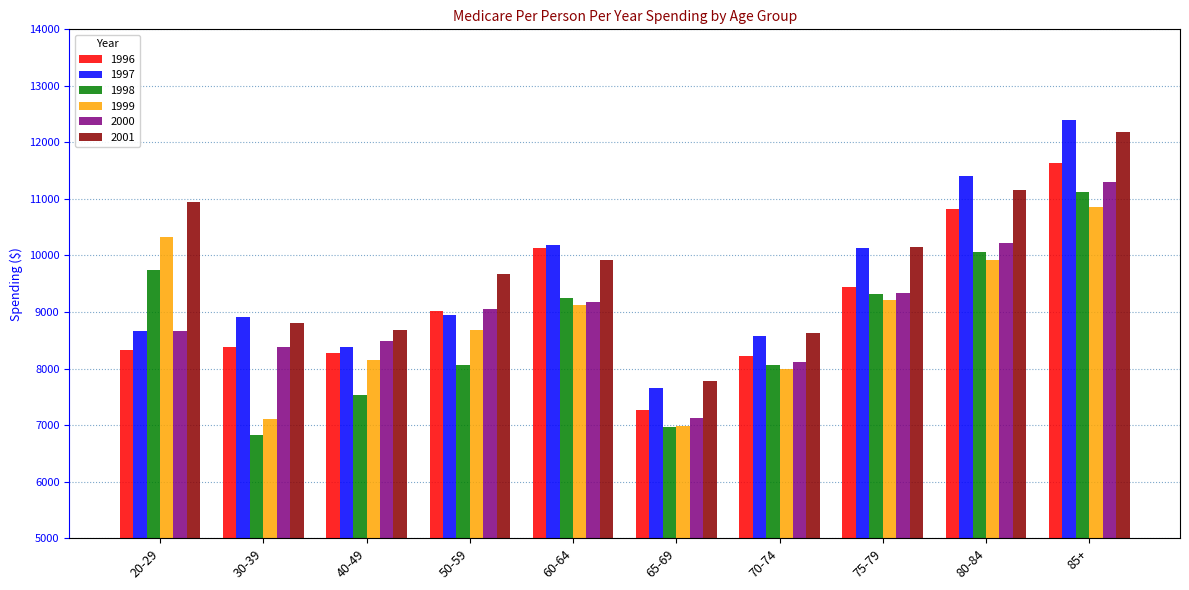

What is the sum of the 1996 values at 20-29 and 30-39?

16718.6